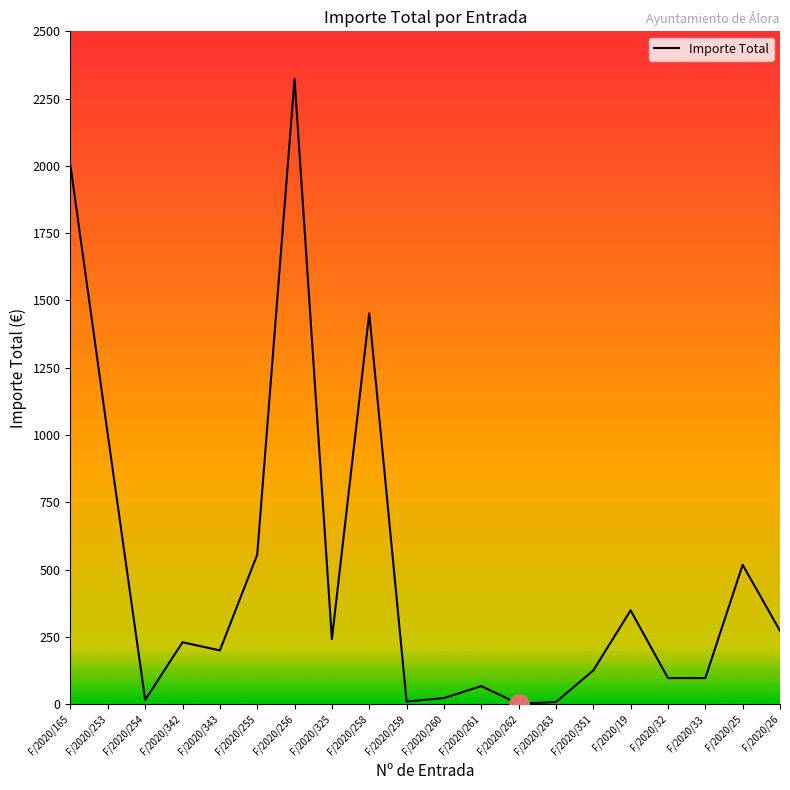

The chart shows a value of 242.0 at F/2020/325. True or false?

True